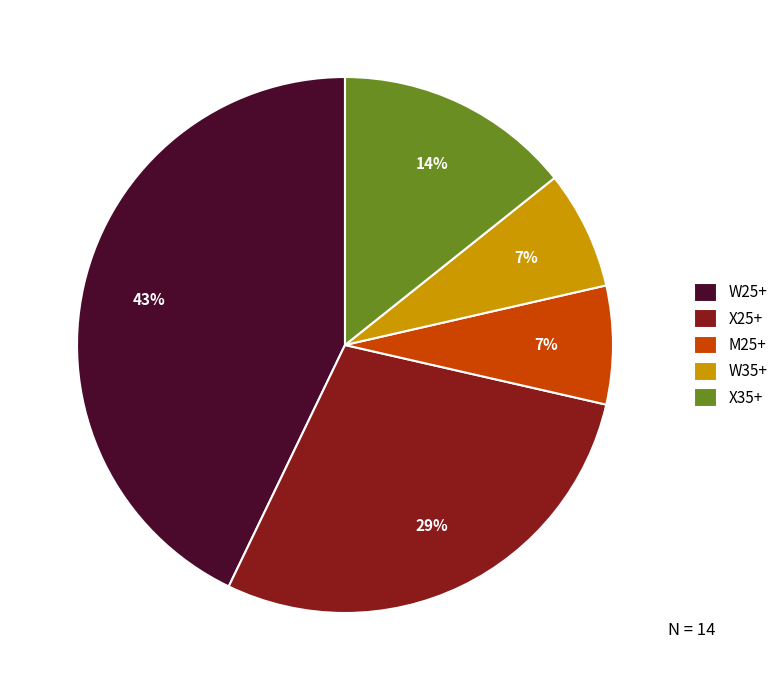

Approximately how many times larger is the value at X35+ compared to X25+?

0.5